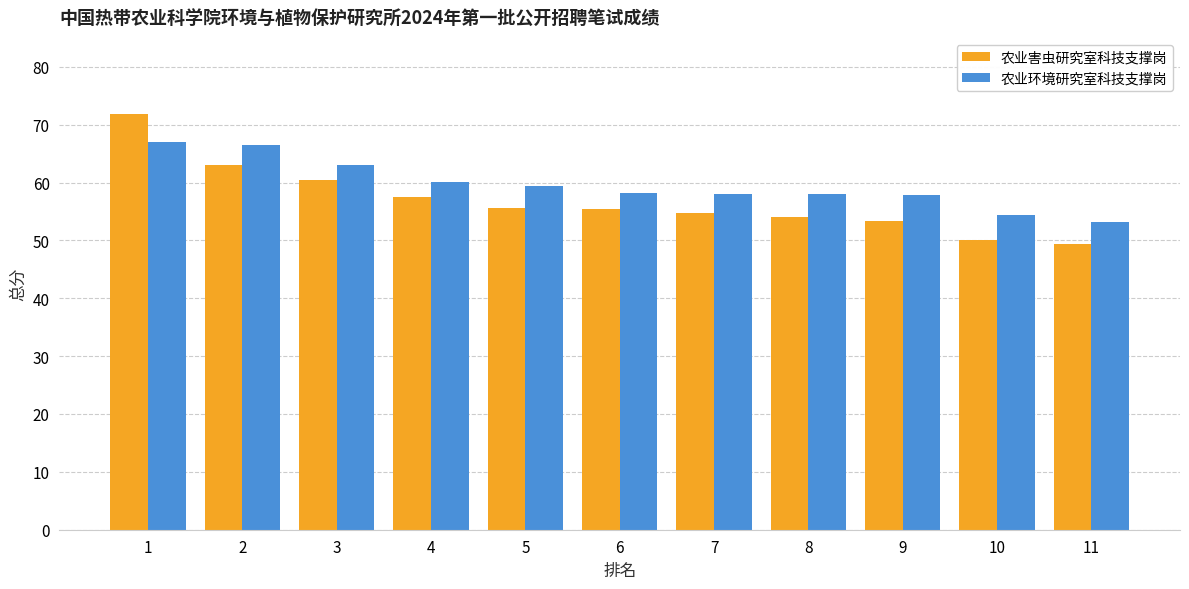

What is the minimum value for 农业害虫研究室科技支撑岗?

49.4